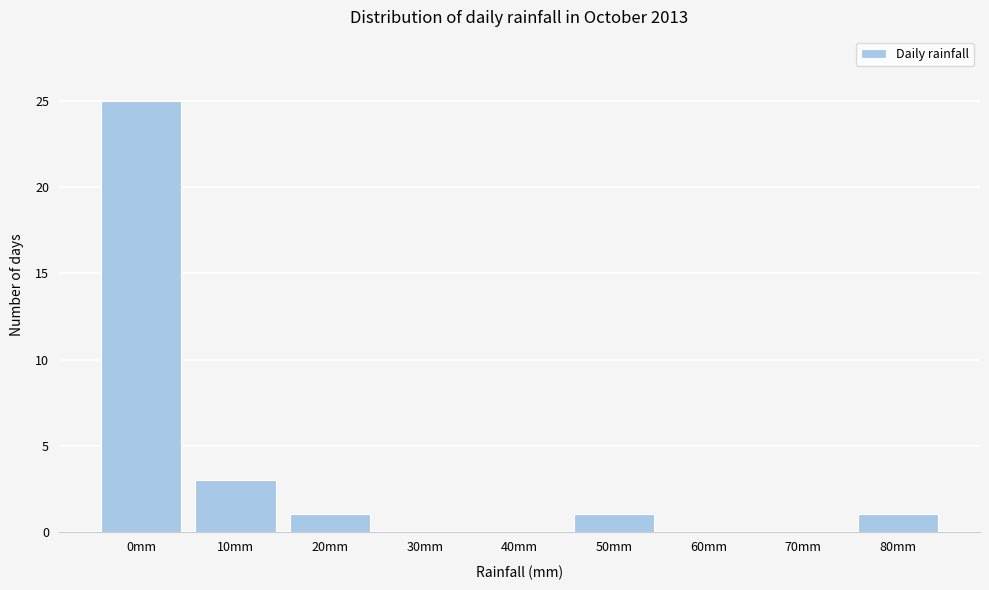

Reading left to right, extract all data points from this chart.

0mm=25	10mm=3	20mm=1	30mm=0	40mm=0	50mm=1	60mm=0	70mm=0	80mm=1